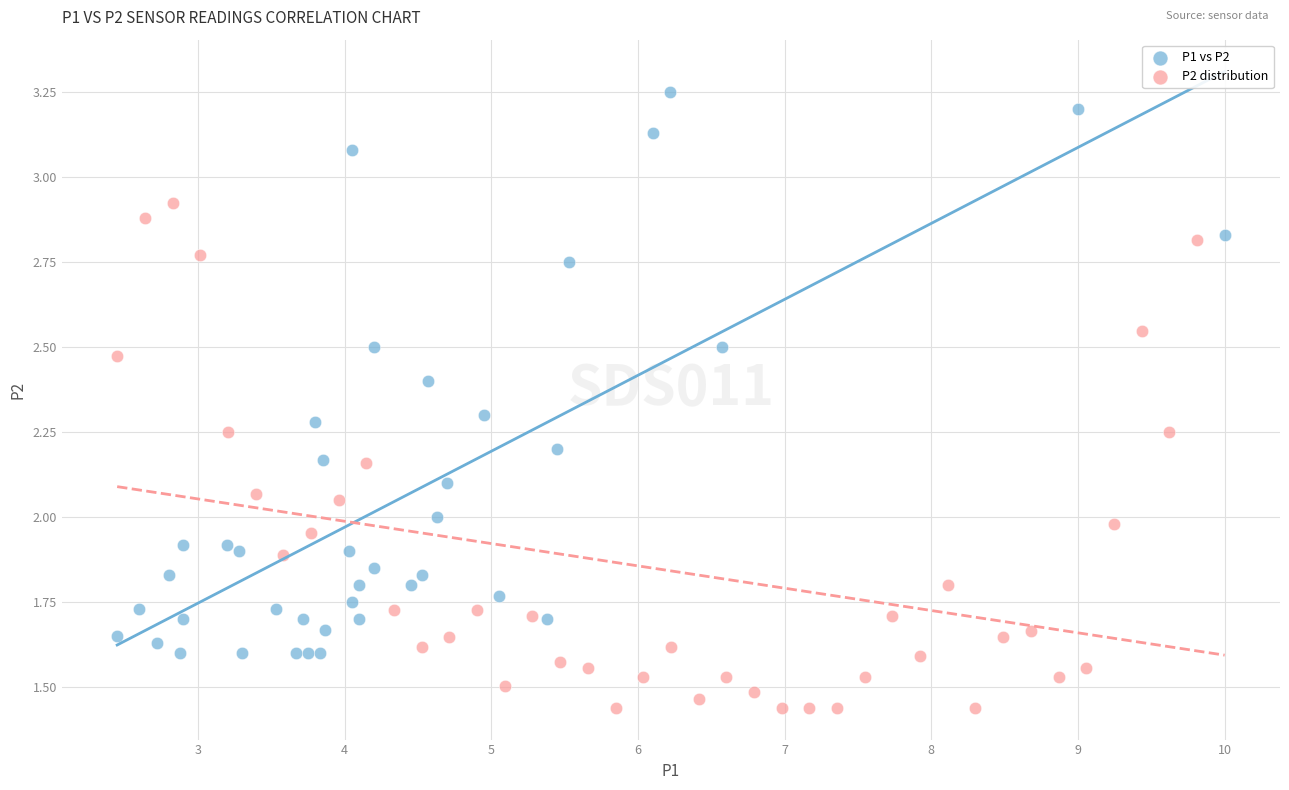

Which series contains the lowest Y value?

P2 distribution